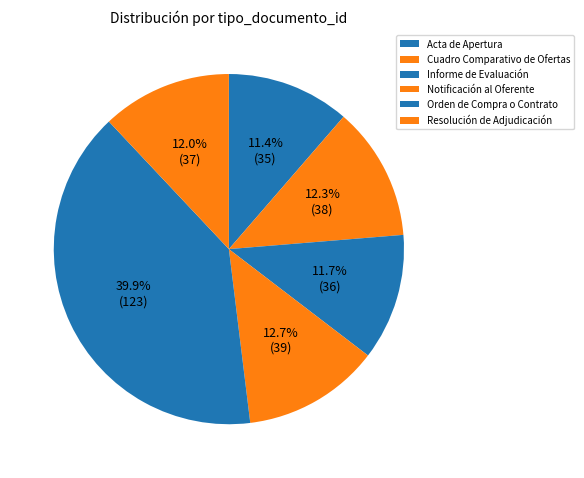

What is the largest slice in the pie chart?

Orden de Compra o Contrato